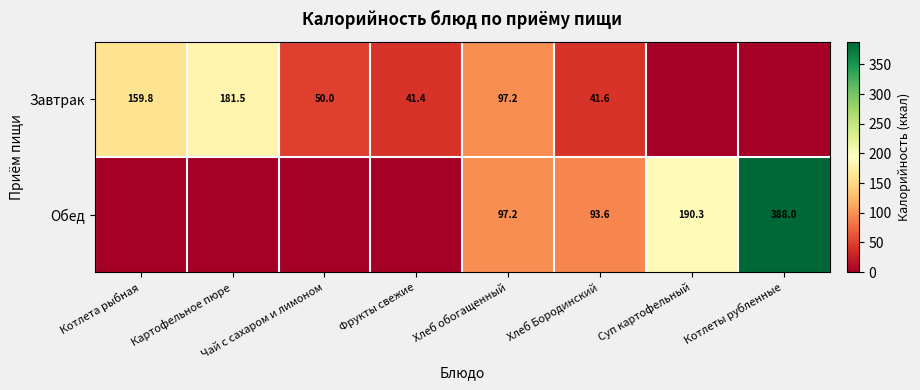

Between Чай с сахаром и лимоном and Котлета рыбная, which is larger?

Котлета рыбная